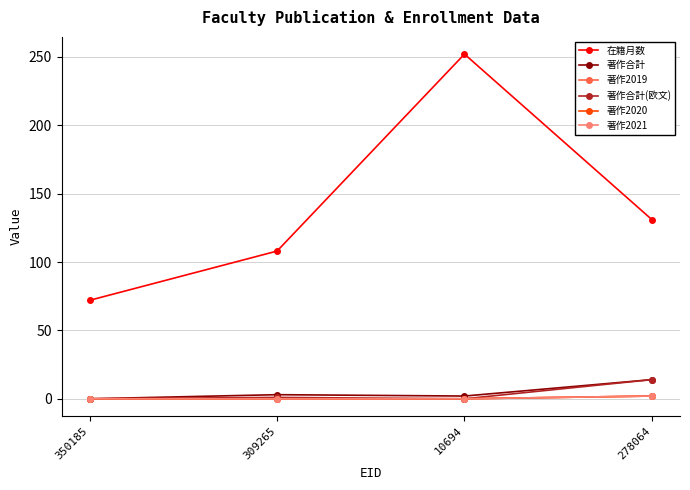

Which has a higher value, 10694 or 278064?

10694